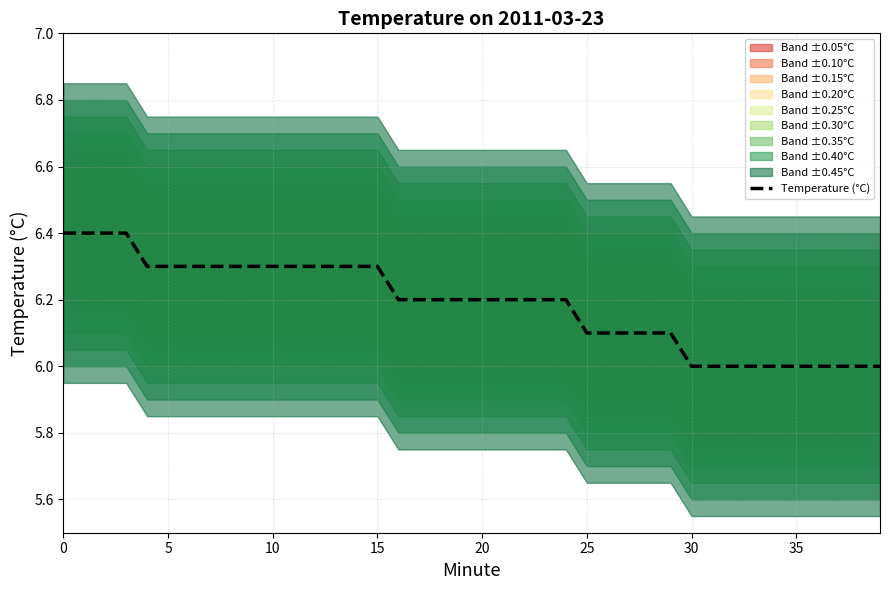

Reading right to left, transcribe all the data shown in this chart.

6.0	6.0	6.0	6.0	6.0	6.0	6.0	6.0	6.0	6.0	6.1	6.1	6.1	6.1	6.1	6.2	6.2	6.2	6.2	6.2	6.2	6.2	6.2	6.2	6.3	6.3	6.3	6.3	6.3	6.3	6.3	6.3	6.3	6.3	6.3	6.3	6.4	6.4	6.4	6.4